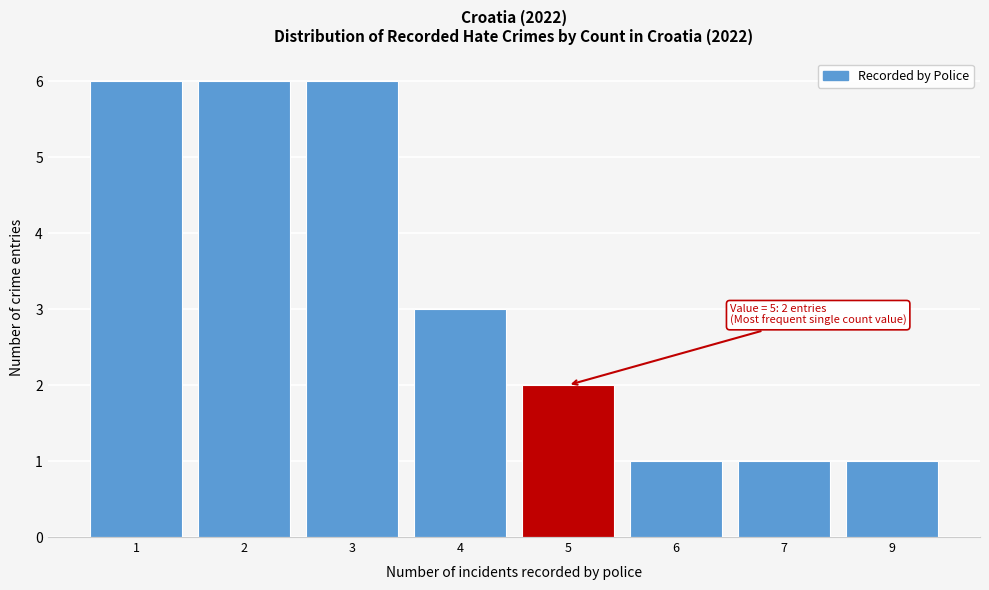

Reading right to left, transcribe all the data shown in this chart.

9=1	7=1	6=1	5=2	4=3	3=6	2=6	1=6